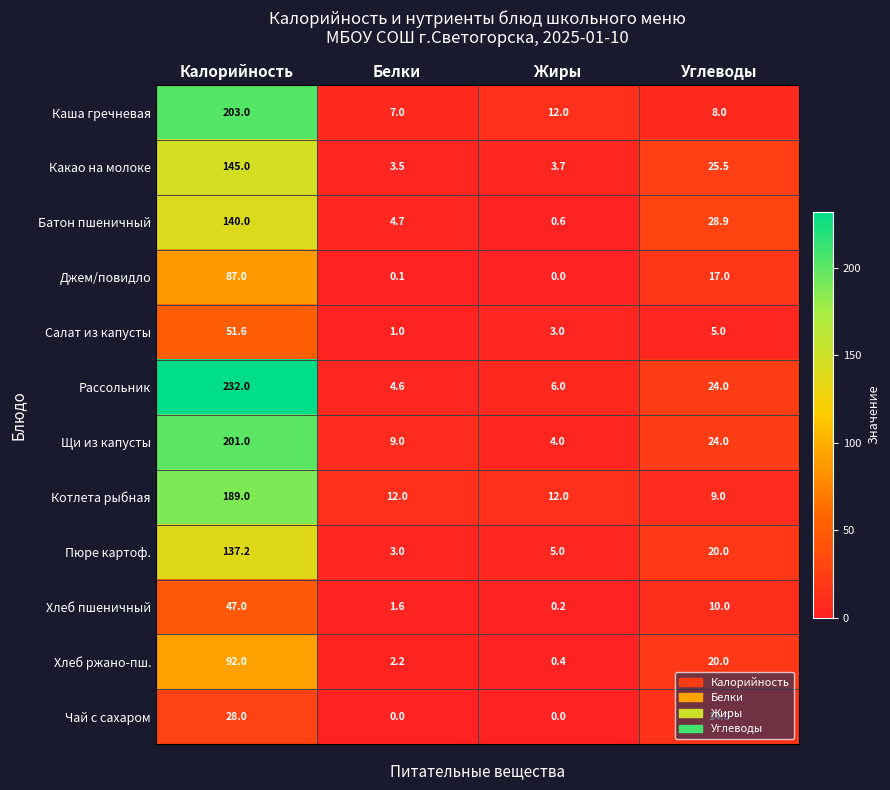

Which series has the largest range (max minus min)?

Рассольник